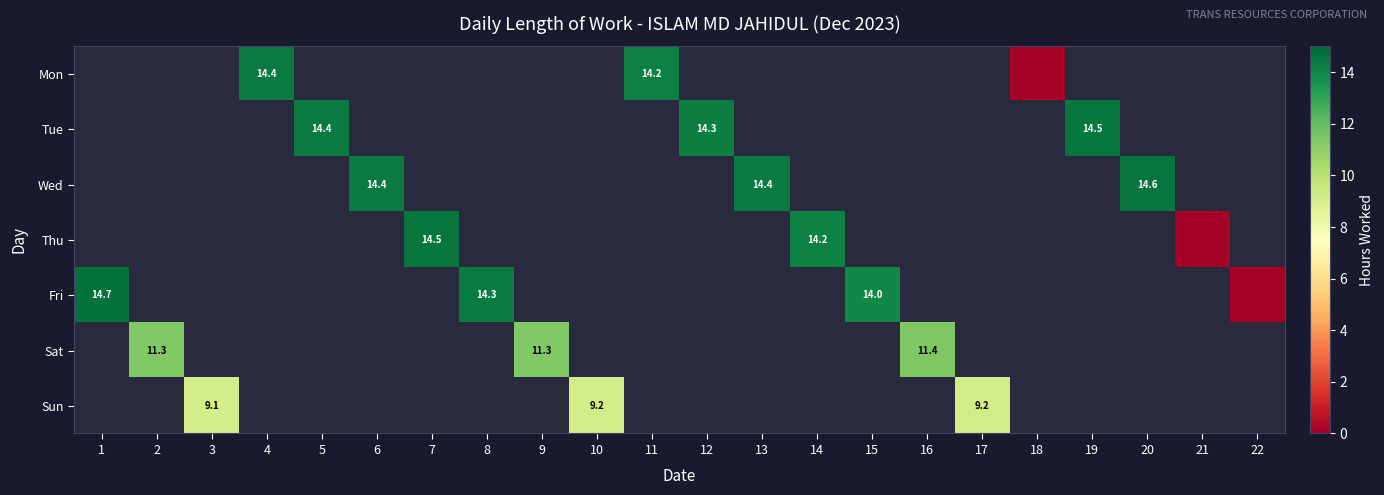

How many distinct data groups are displayed?

7